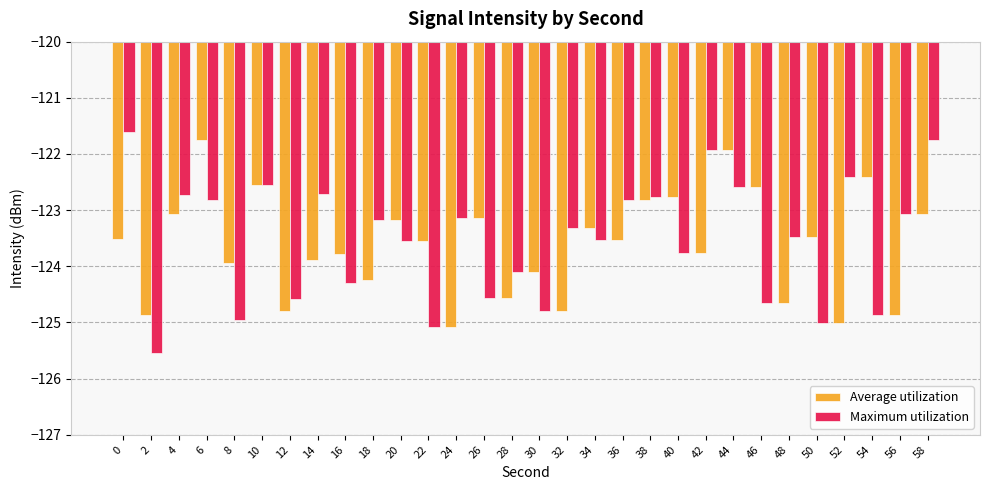

How many bars are there in total?

60